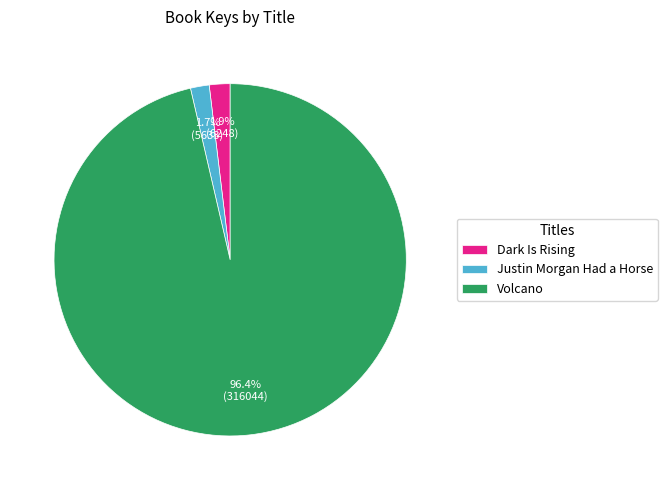

What percentage do Volcano and Justin Morgan Had a Horse together represent?

98.1%